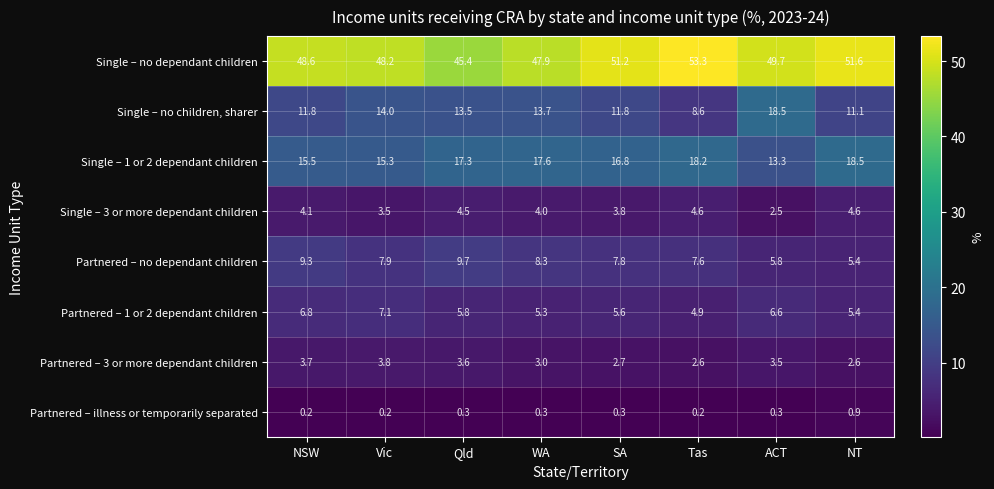

Which category has the highest value across all series?

Tas